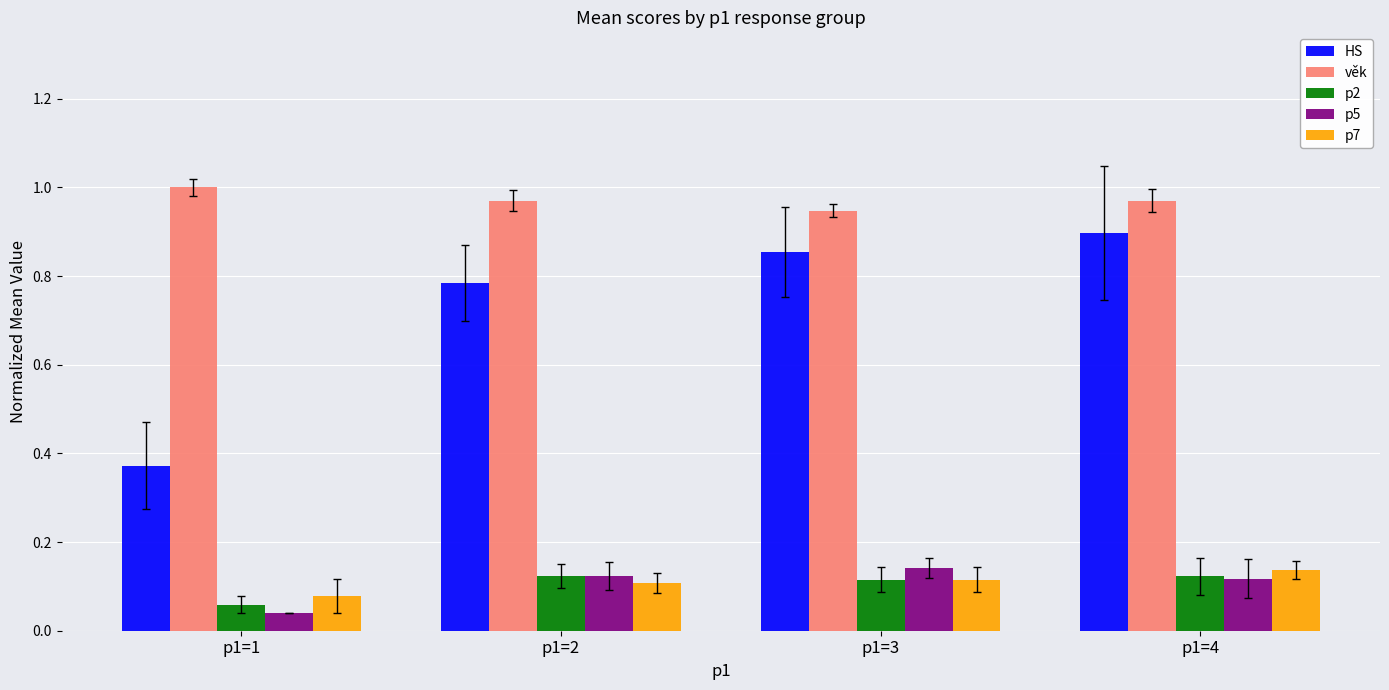

The value of věk at p1=1 is 0.7. True or false?

False